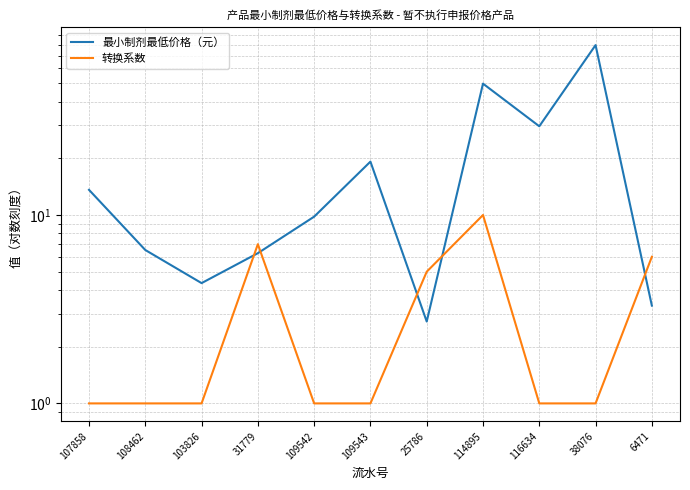

What is the label of the 5th point from the right?

25786